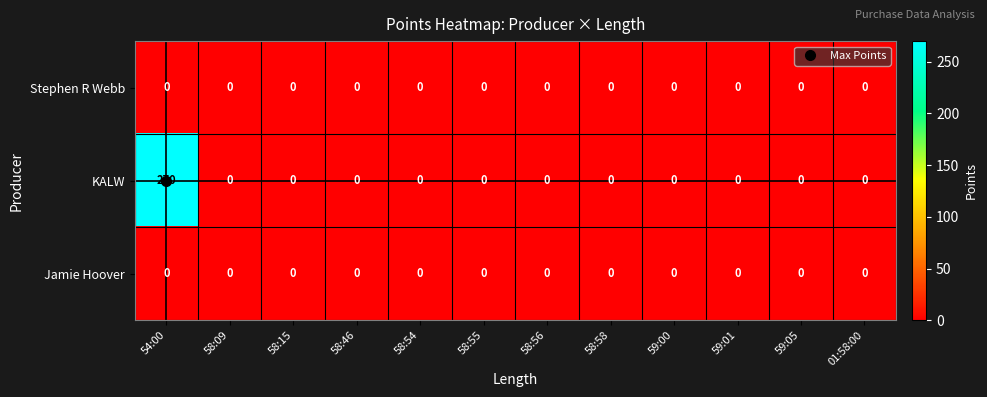

Which series has the widest spread of values?

KALW